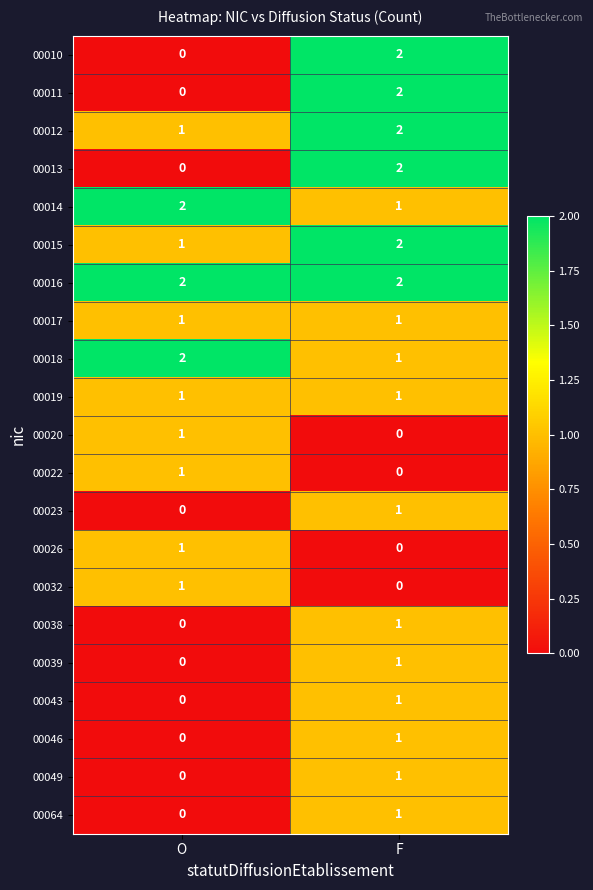

At which label does 00049 reach its minimum?

O